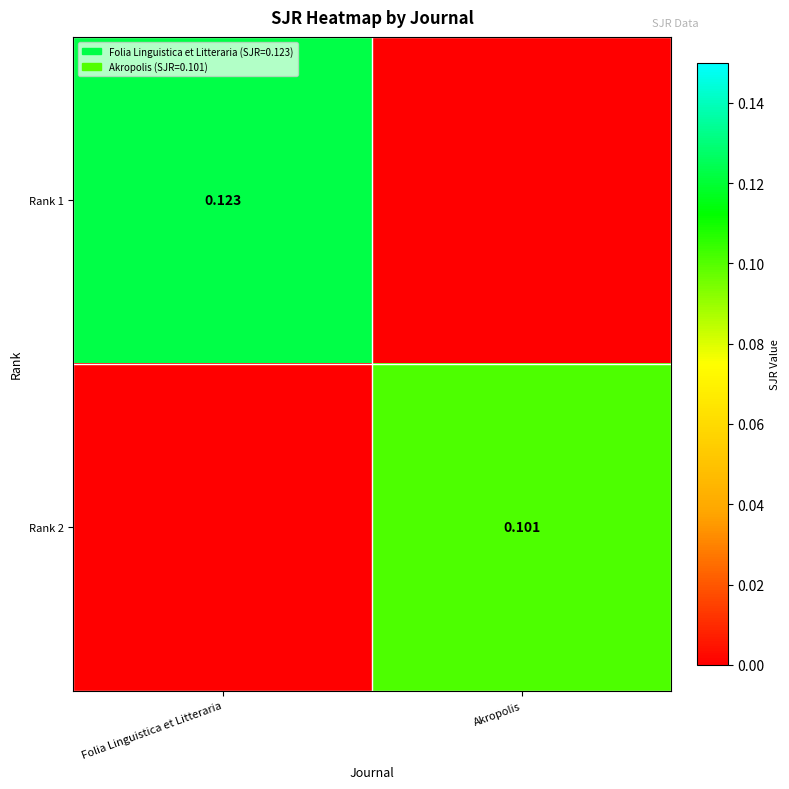

What is the difference between the maximum and minimum values in the Rank 1 series?

0.1